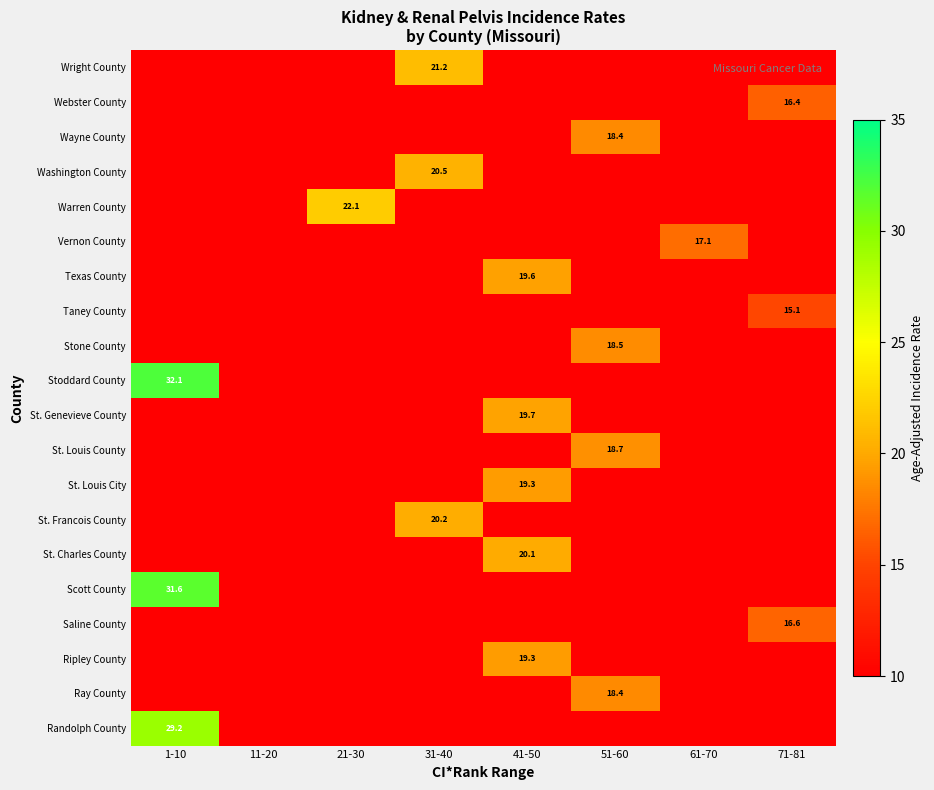

Is it true that Vernon County equals 8.5 at 31-40?

False